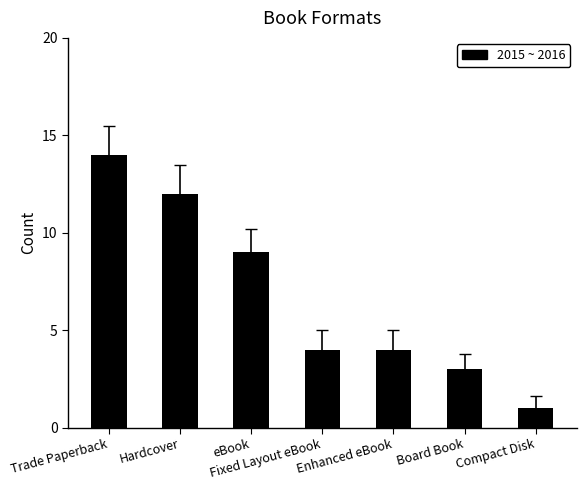

Which has a higher value, Hardcover or Enhanced eBook?

Hardcover